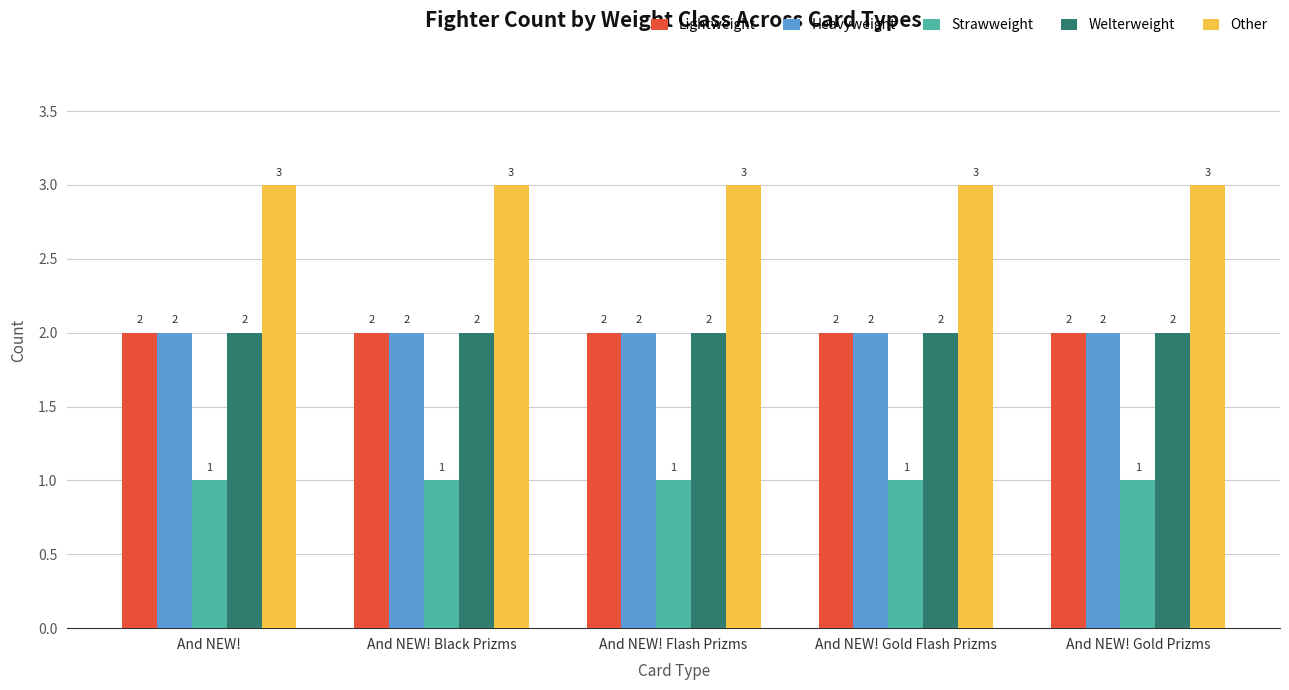

What is the greatest value displayed?

3